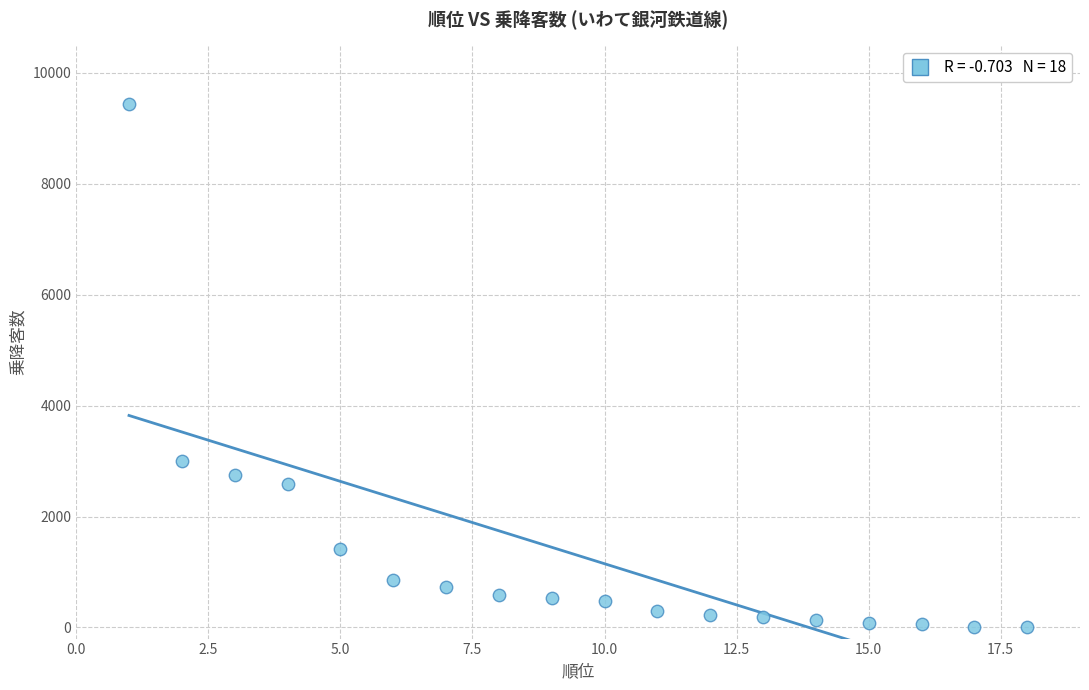

What Y value in the scatter plot is closest to 4724?

3009